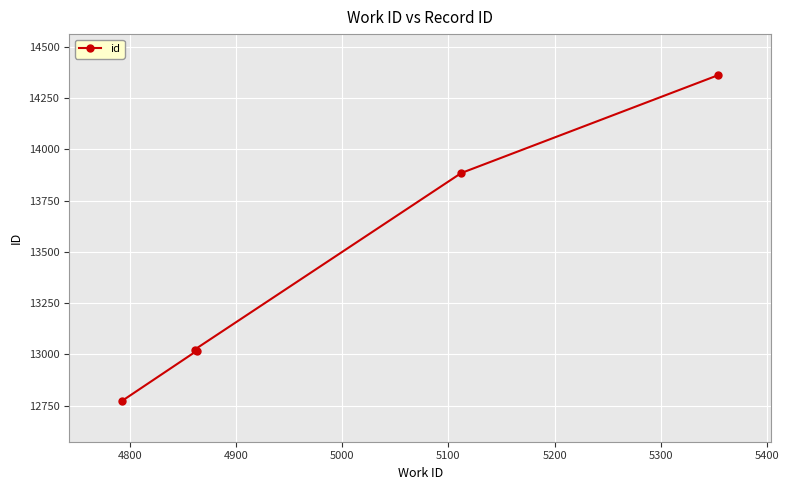

What is the average value?

13412